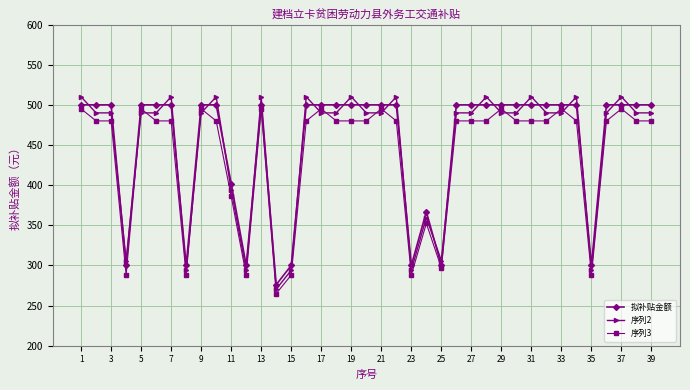

True or false: 拟补贴金额 has more than 0 points higher than both neighbors.

True